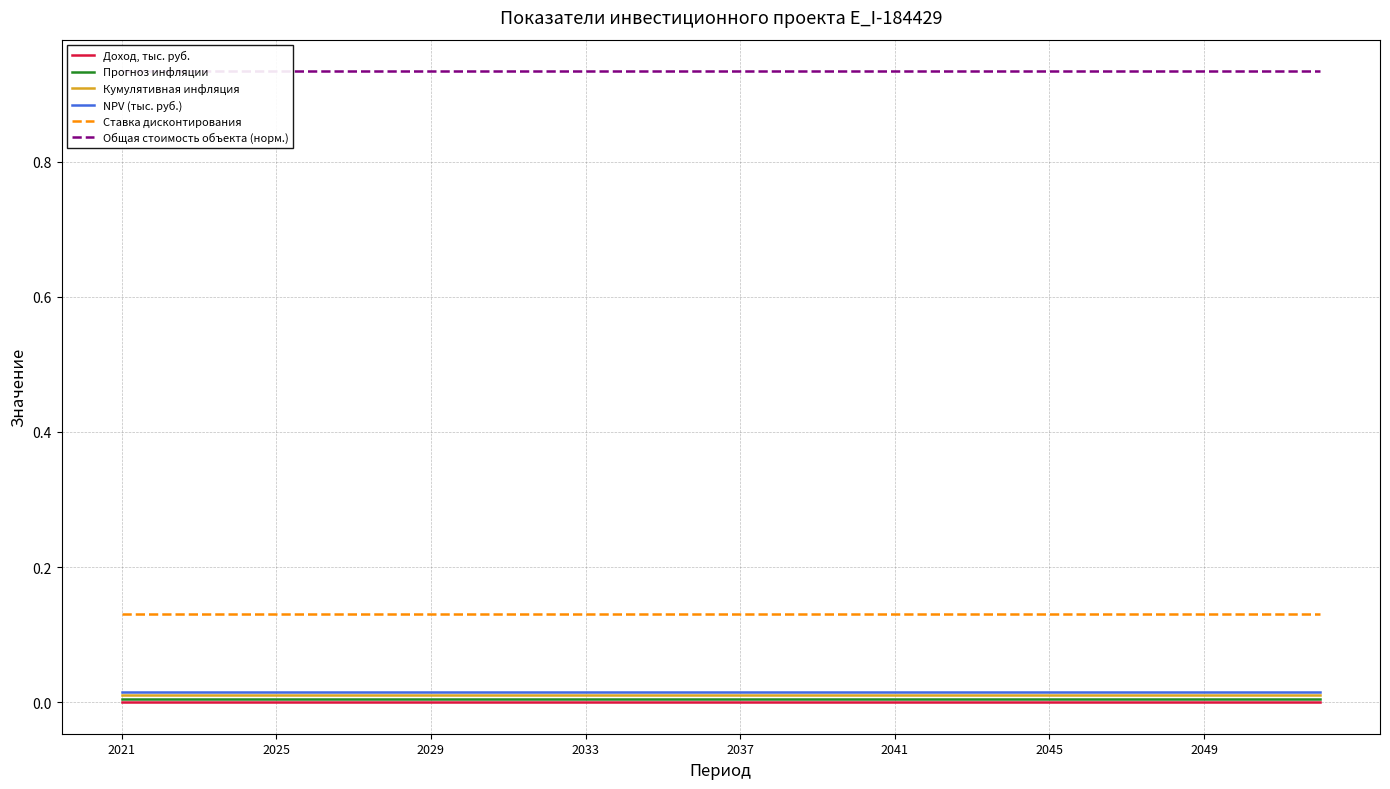

Is it true that Прогноз инфляции equals 0.0 at 2033?

True